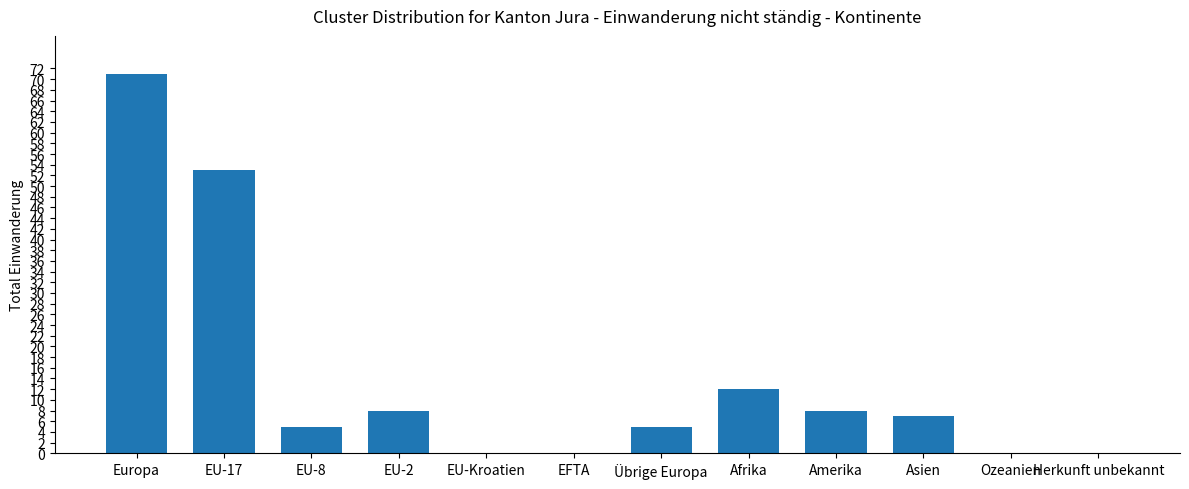

Does the chart contain stacked bars?

No